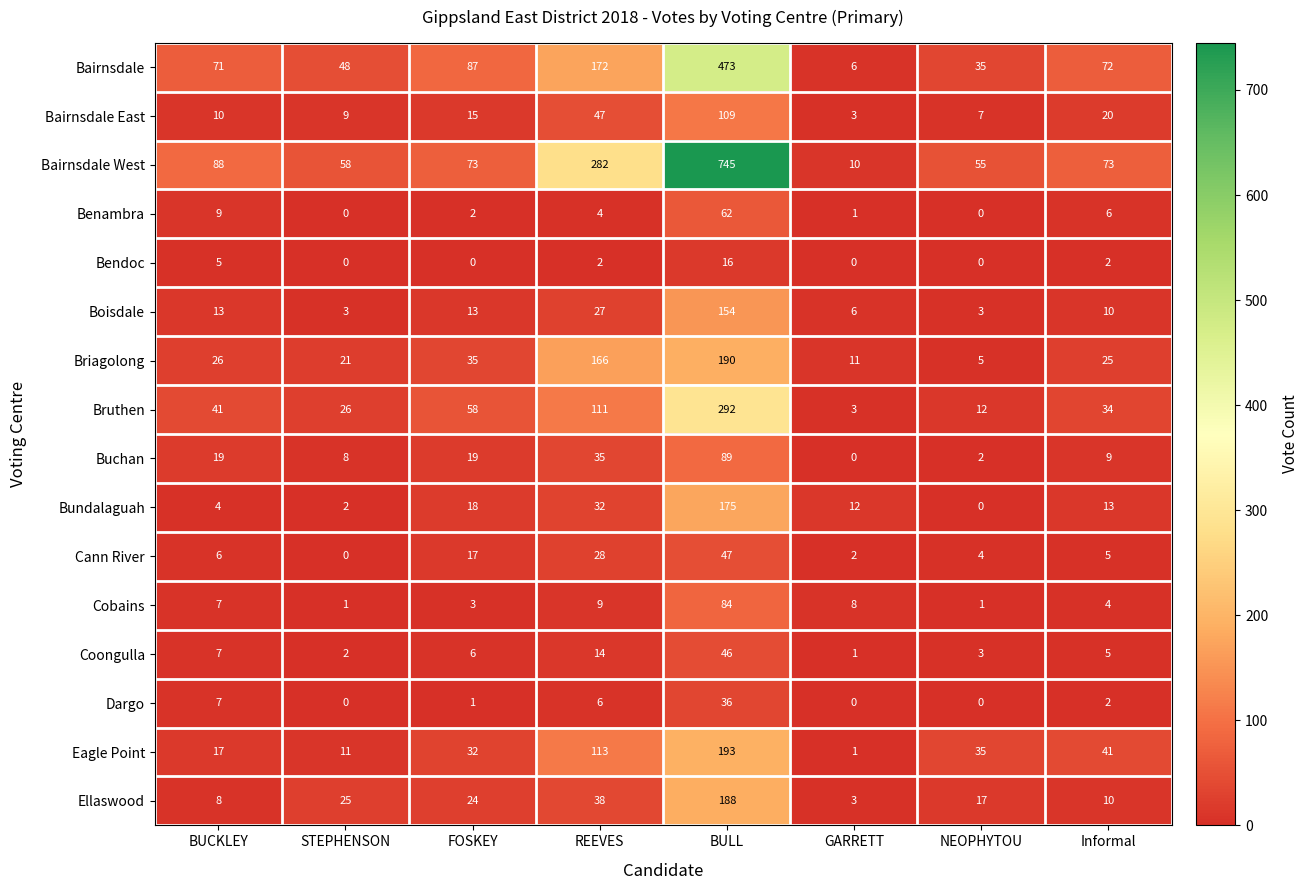

Which series has the largest total across all categories?

Bairnsdale West